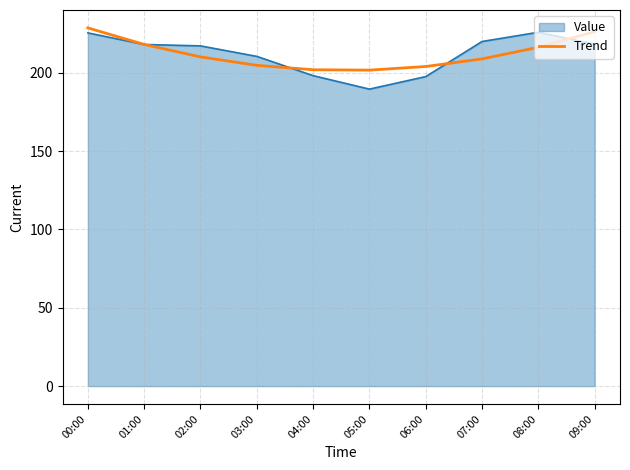

Does the chart have visible grid lines?

Yes